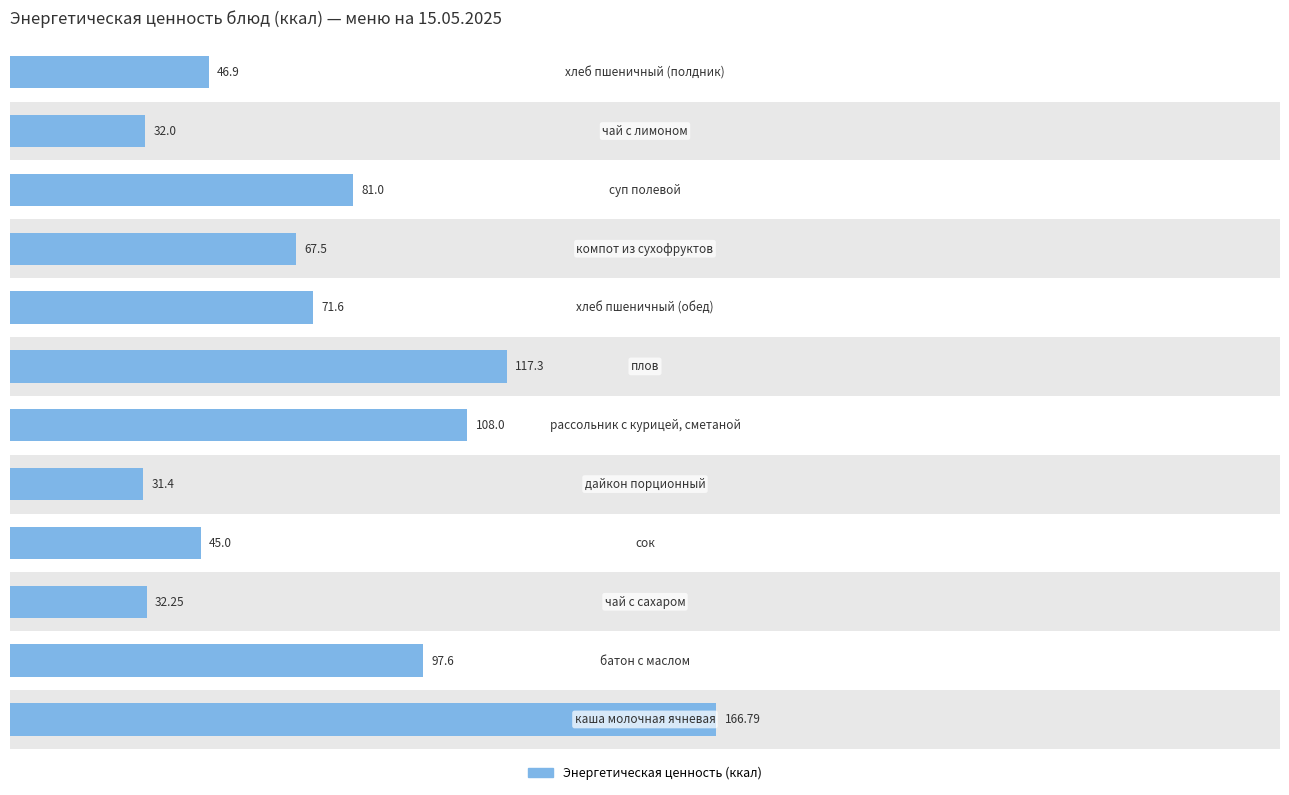

What is the greatest value displayed?

166.8